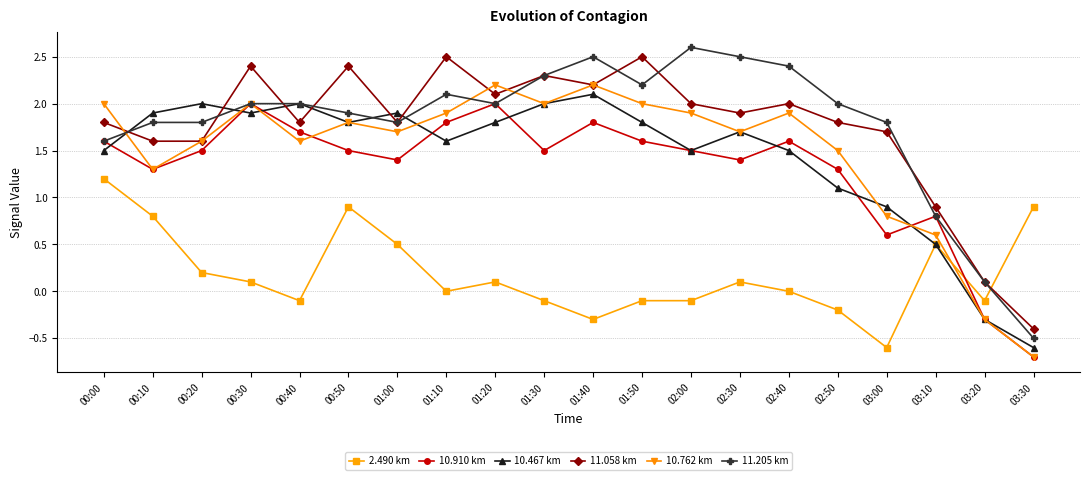

At which label does 10.467 km reach its minimum?

03:30